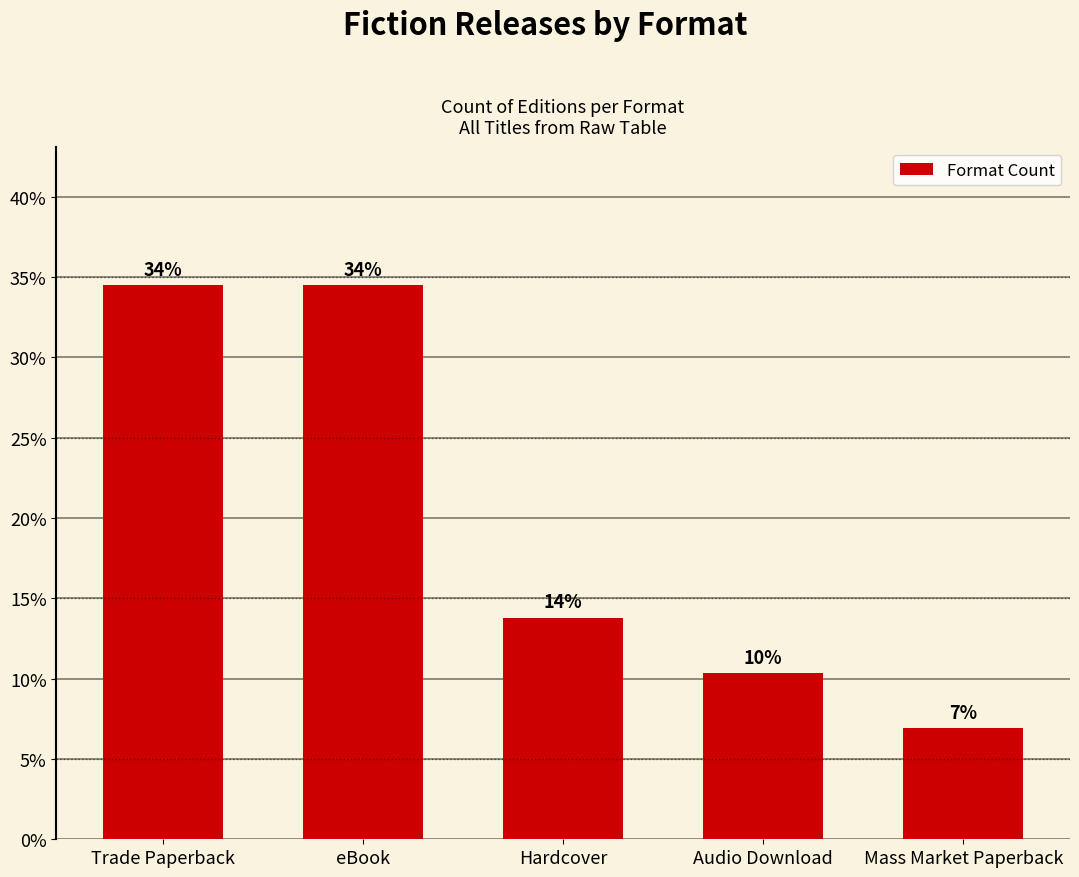

What is the label of the 1st bar from the right?

Mass Market Paperback